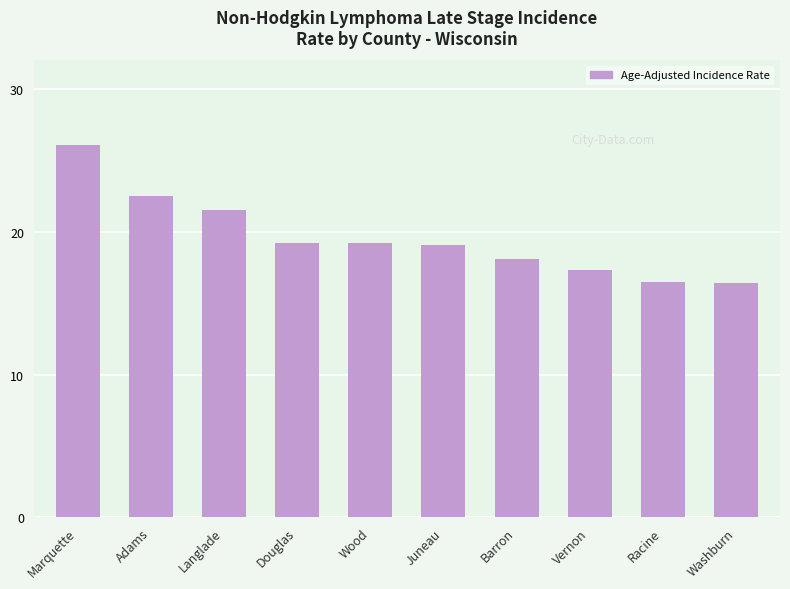

What is the greatest value displayed?

26.1